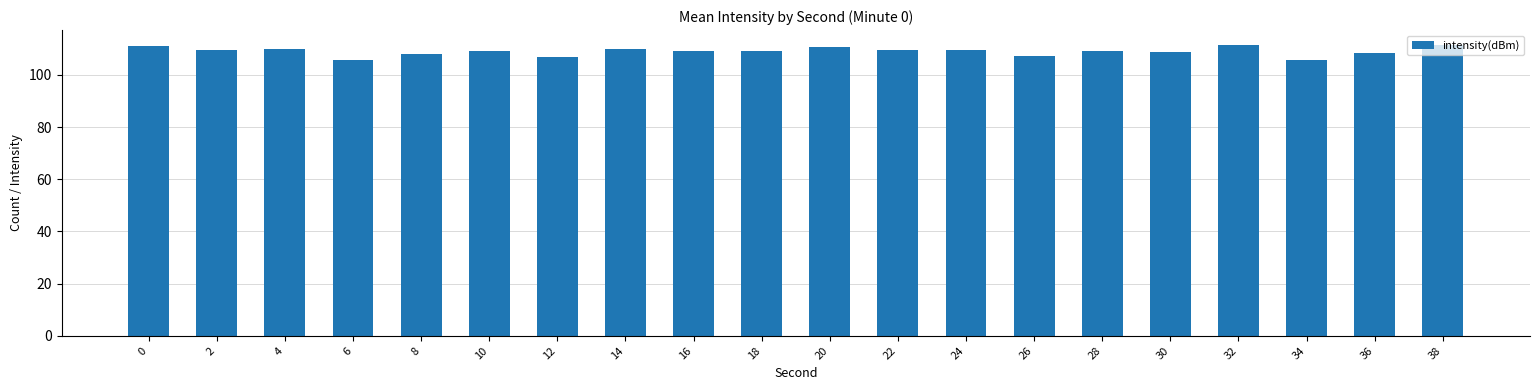

Approximately how many times larger is the value at 34 compared to 8?

1.0